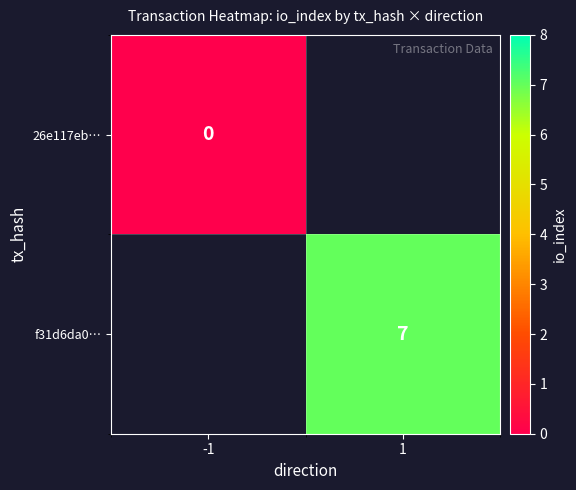

The f31d6da0… series shows 1.5 at 1. True or false?

False